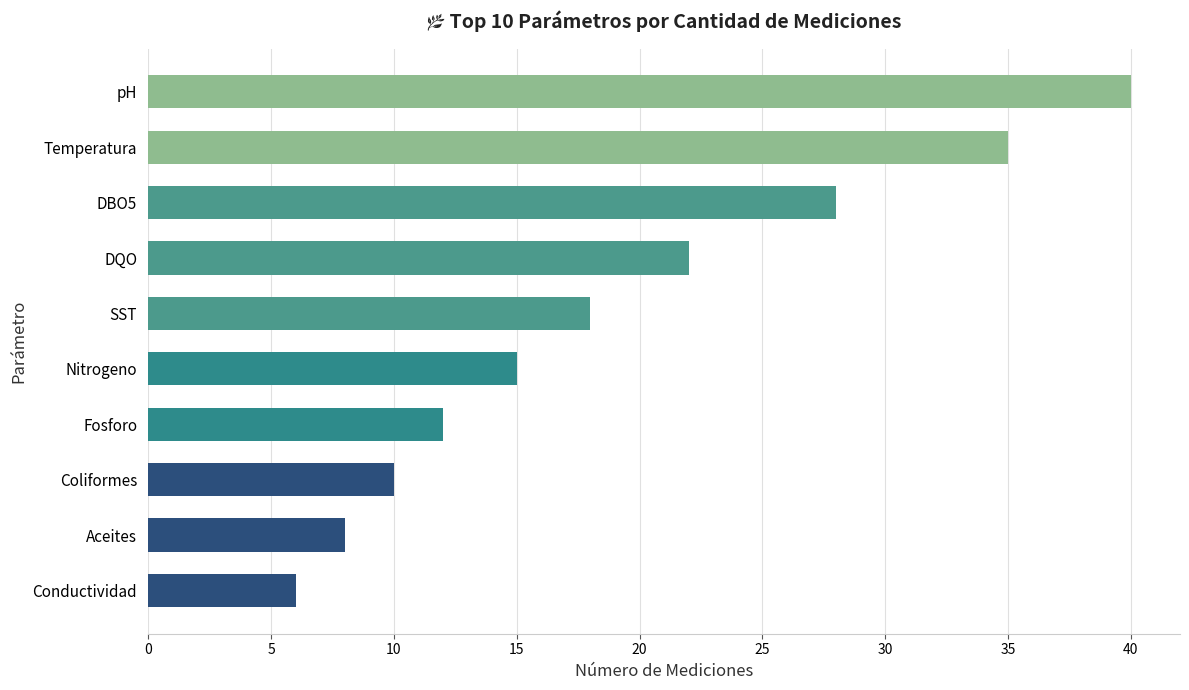

At which label is the value closest to 23?

DQO